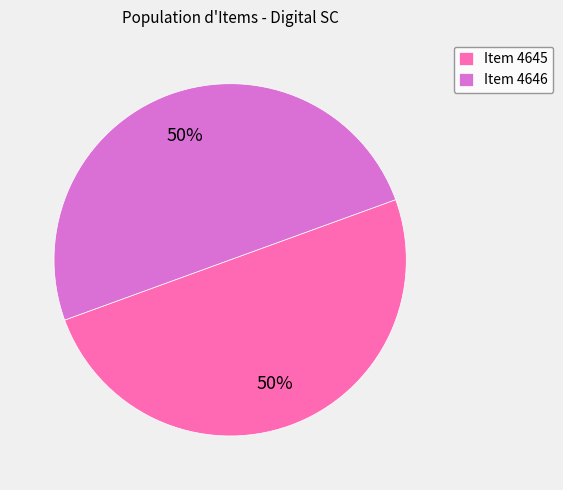

Approximately how many times larger is the value at Item 4645 compared to Item 4646?

1.0